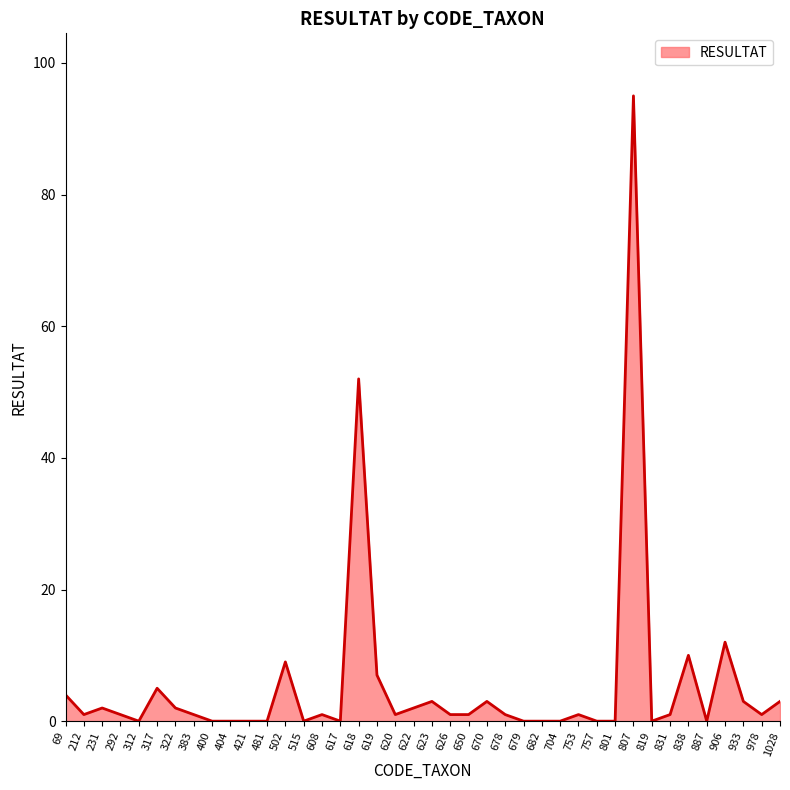

Is it true that the value at 670 is 3?

True